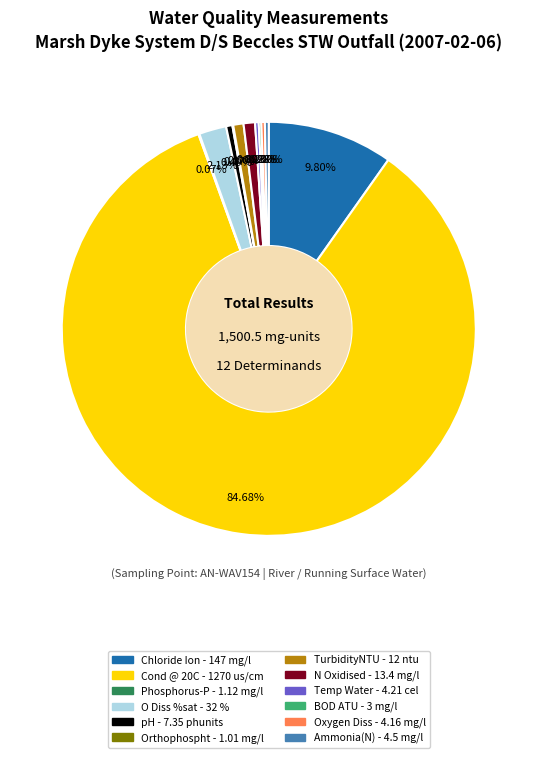

Does Cond @ 20C account for over 50% of the chart?

Yes